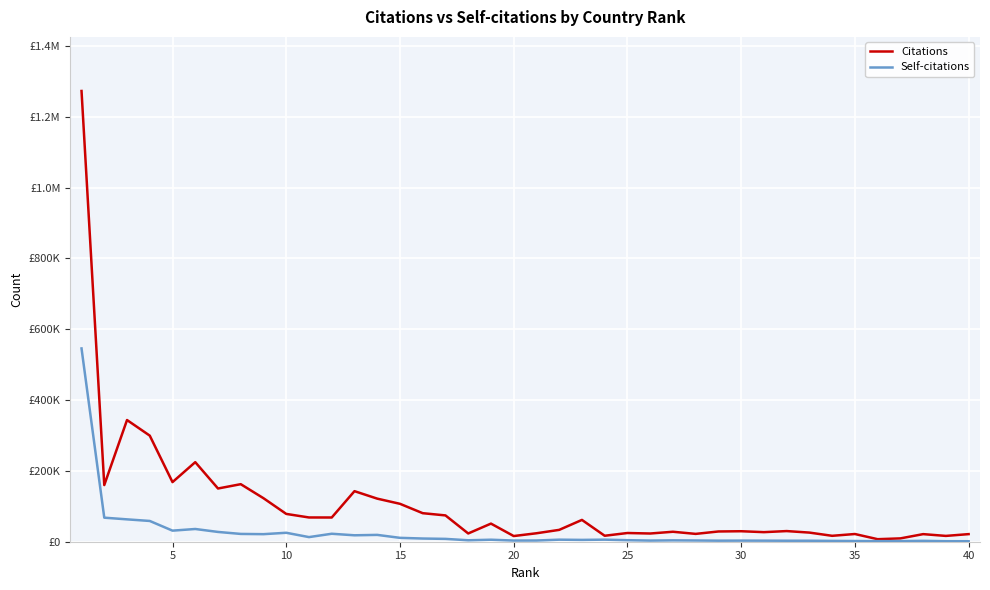

True or false: Self-citations and Citations cross at least once.

False